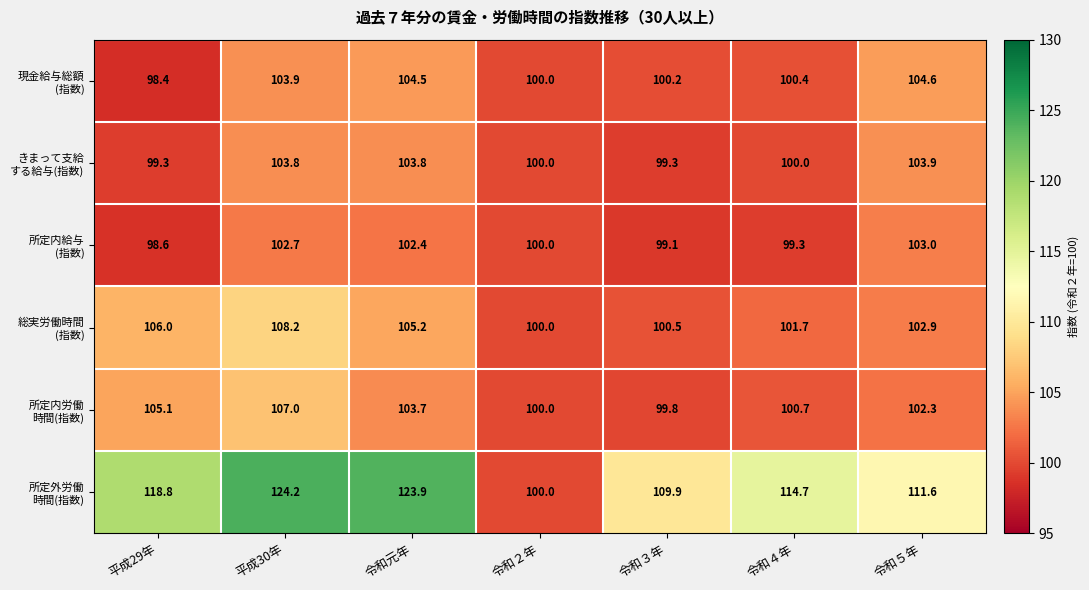

What is the spread (max minus min) of values at 令和元年?

21.5